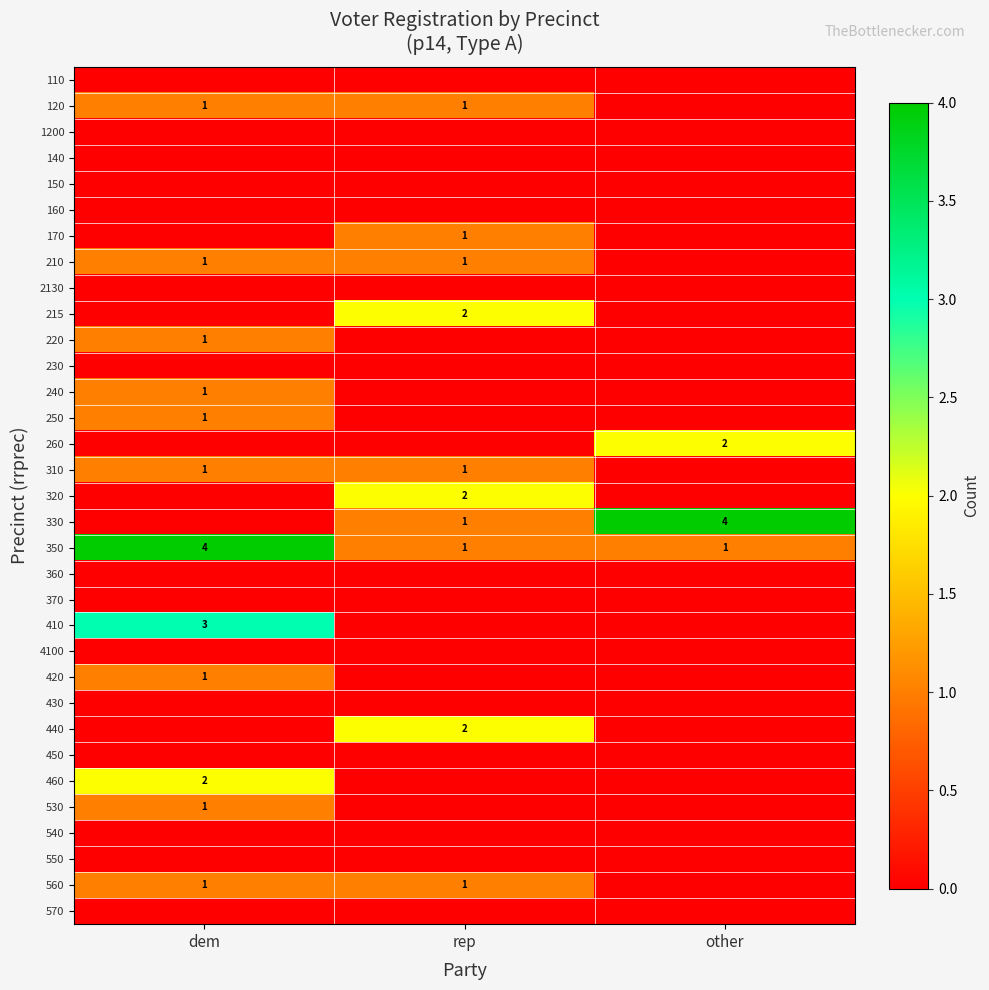

The value of 260 at other is 2. True or false?

True